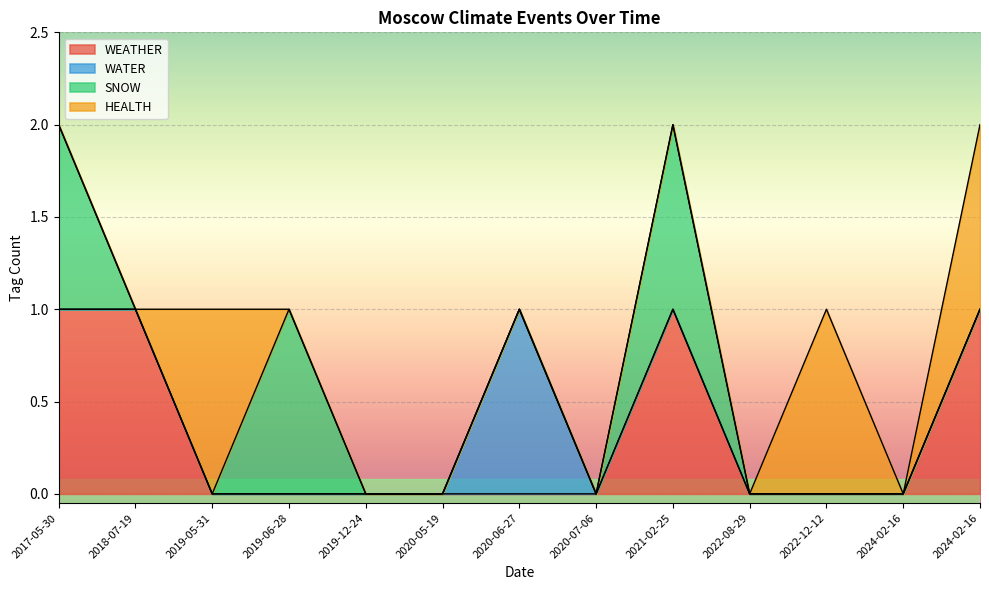

True or false: SNOW and WATER cross at least once.

False